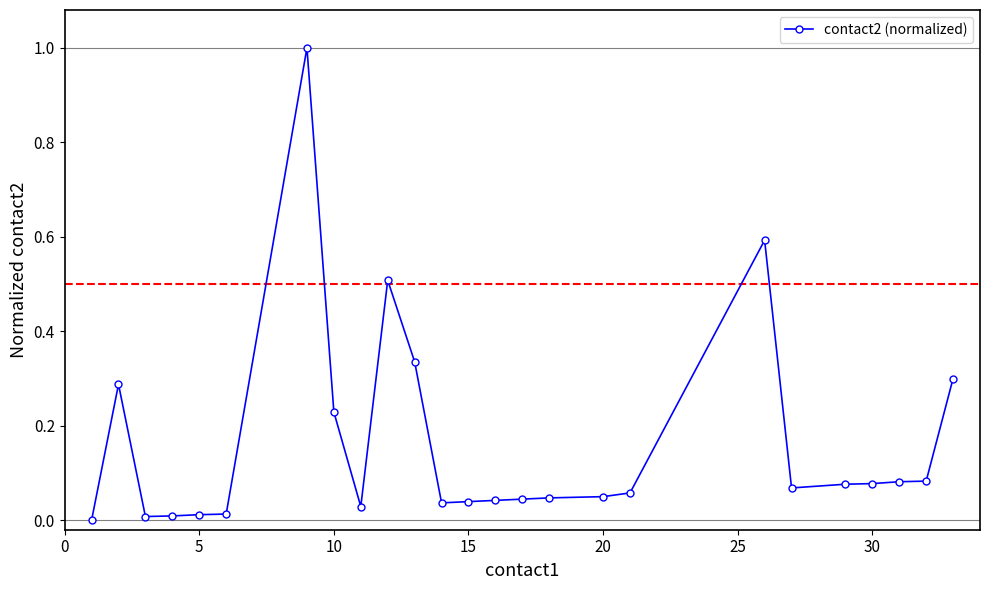

What is the greatest value displayed?

1.0